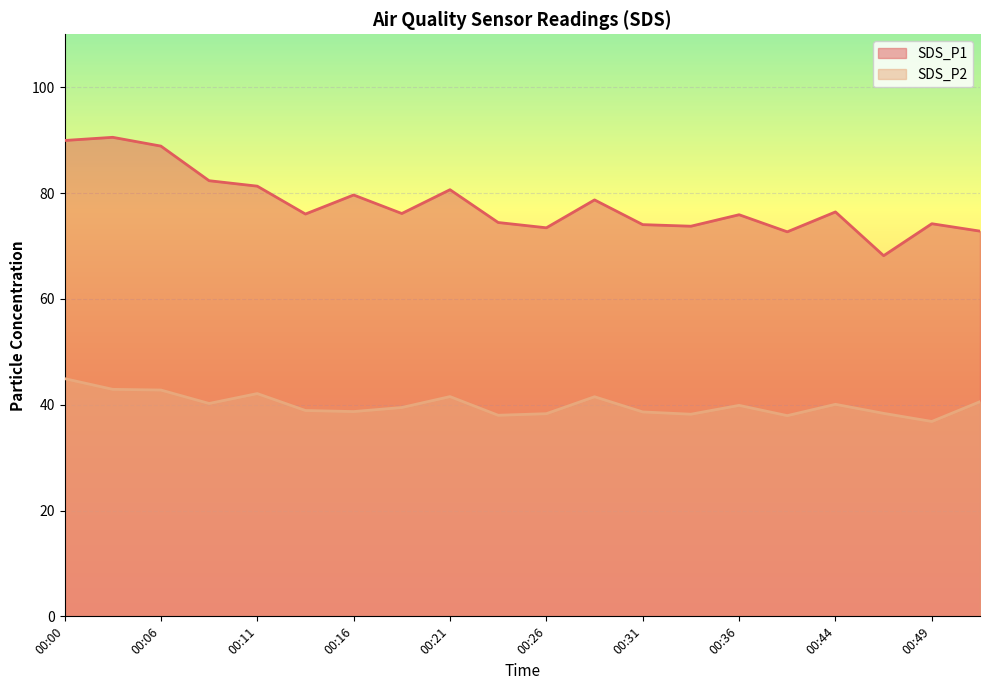

At 00:00, list the series in order from largest to smallest.

SDS_P1, SDS_P2